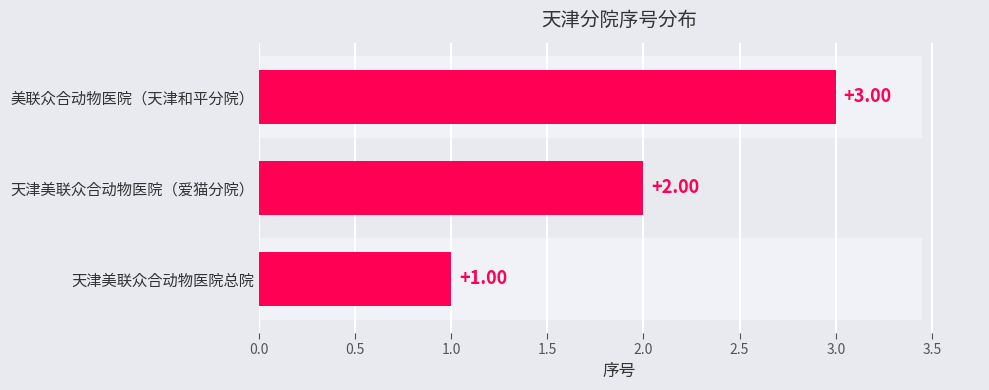

What is the maximum value shown in the chart?

3